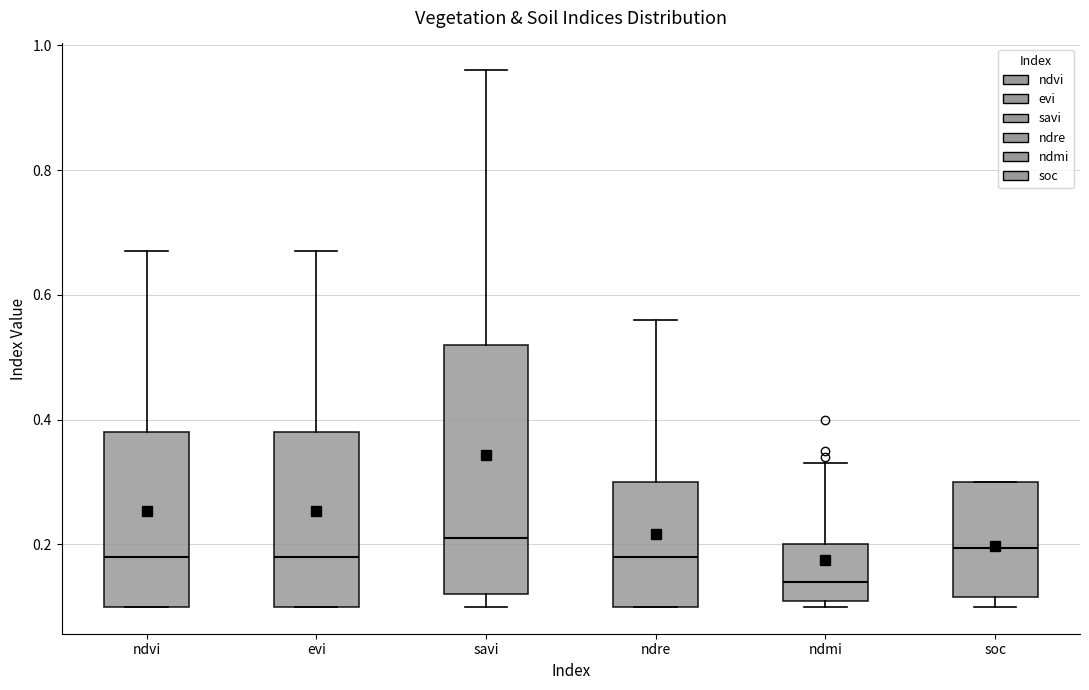

Where is the upper edge of the box for savi on the y-axis? The values are not printed on the chart, so give them approximately, as read against the axis.

0.52